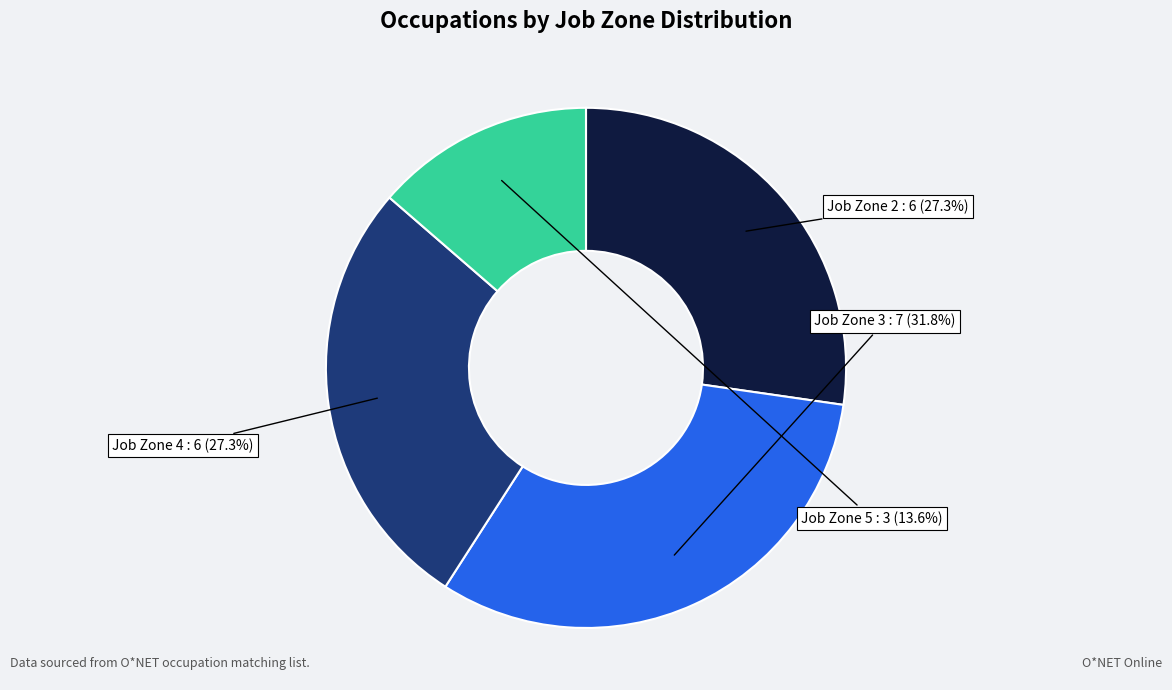

Is there any slice that represents more than half of the pie?

No